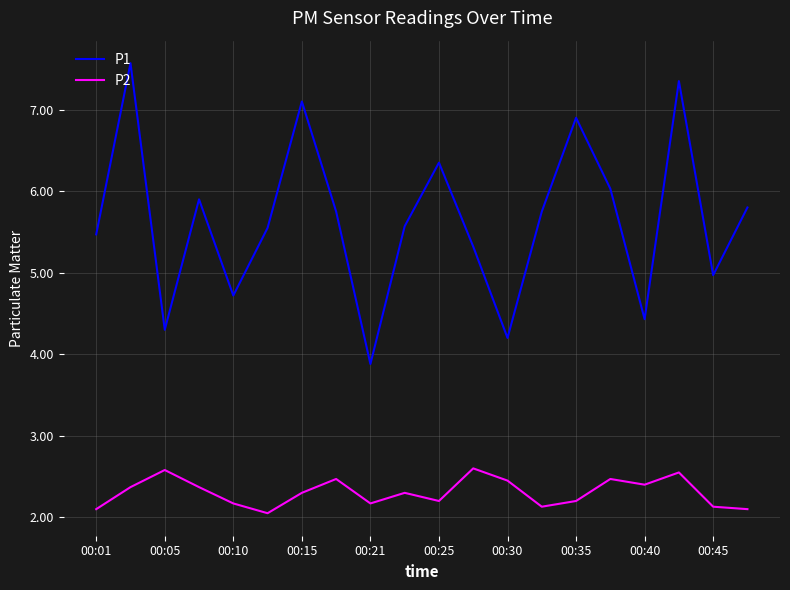

What is the highest value of the P2 series?

2.6